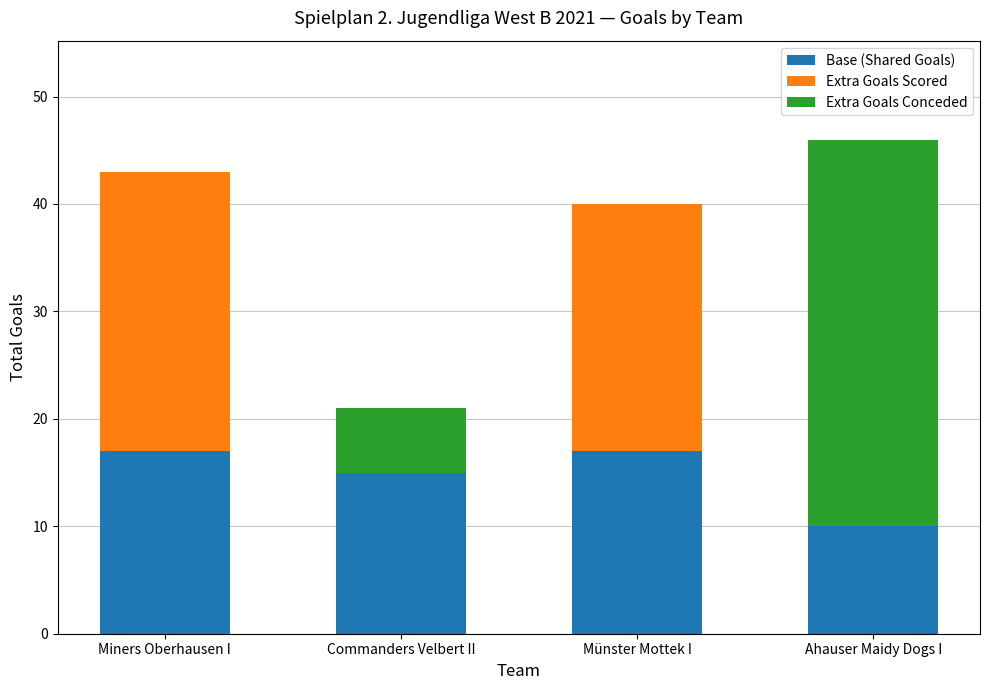

How many positive values does the Extra Goals Scored series have?

2